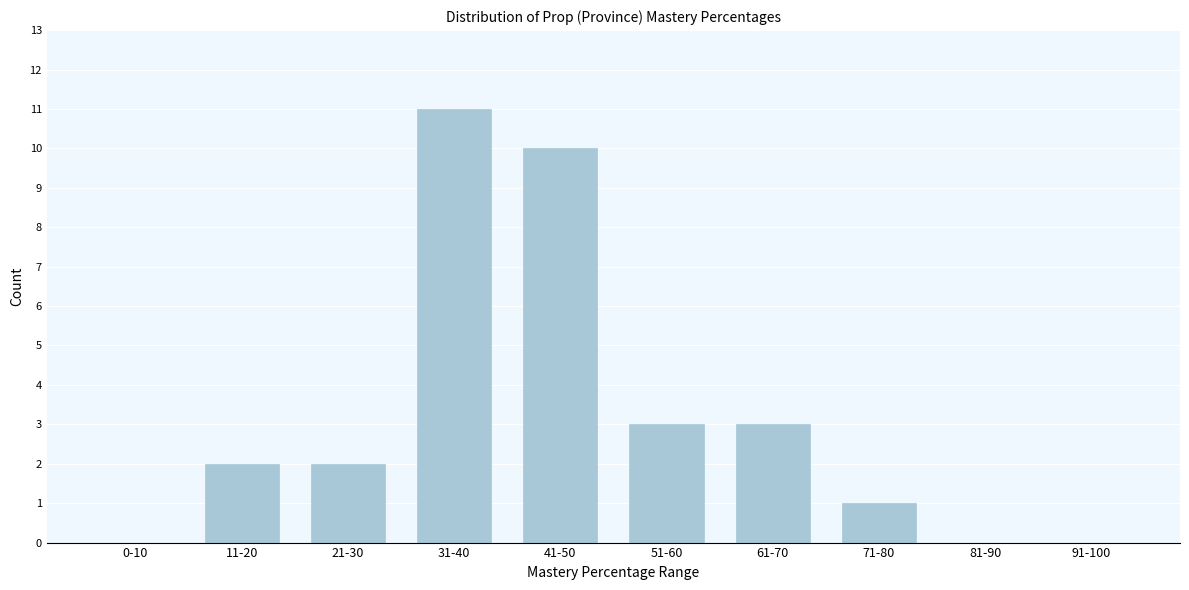

Reading left to right, extract all data points from this chart.

0-10=0	11-20=2	21-30=2	31-40=11	41-50=10	51-60=3	61-70=3	71-80=1	81-90=0	91-100=0